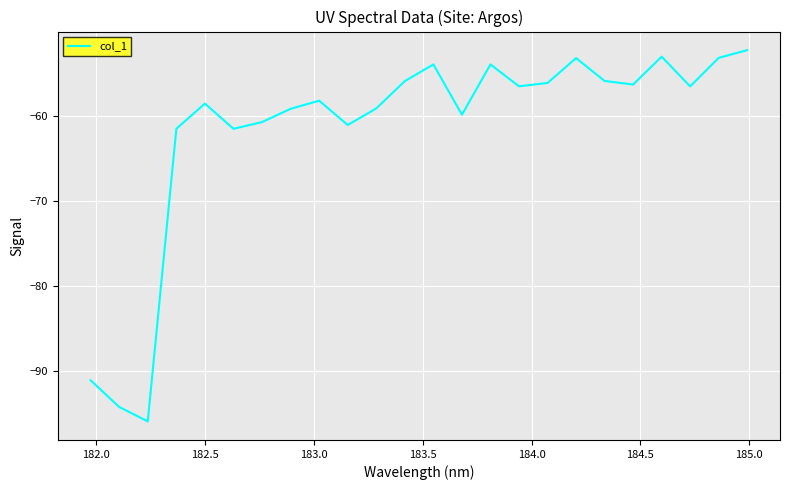

How many categories are shown in the chart?

24